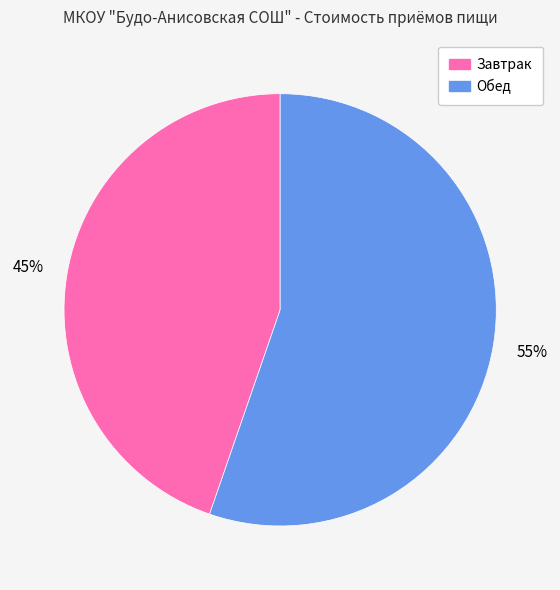

To the nearest percent, what portion does Завтрак represent?

45%